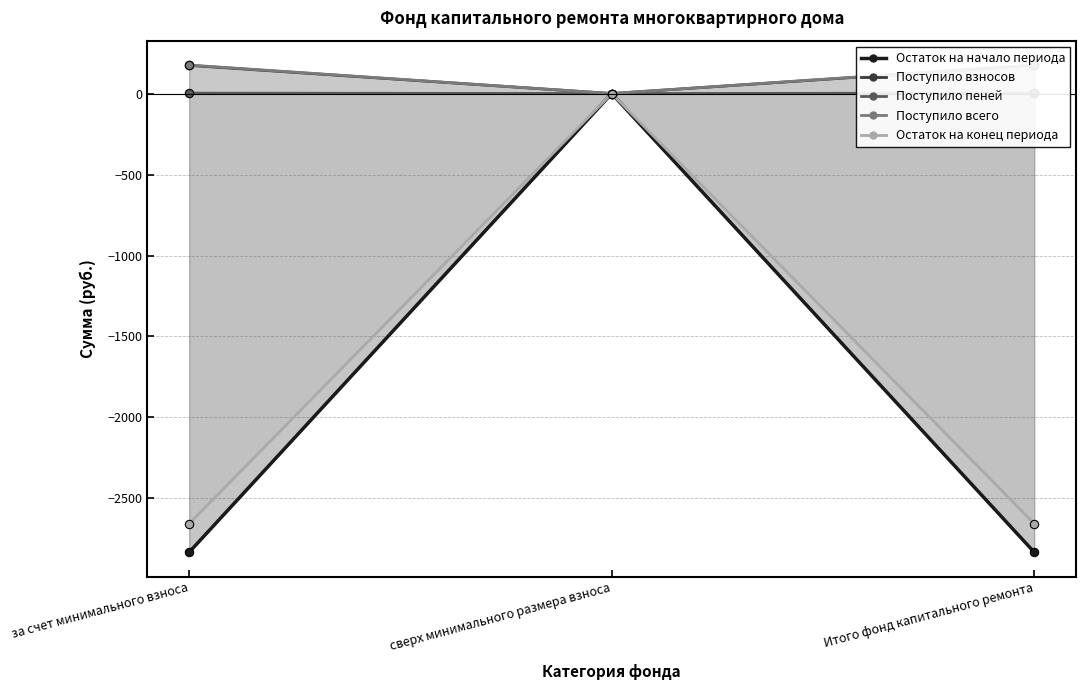

Does the chart display data point markers on the line(s)?

Yes